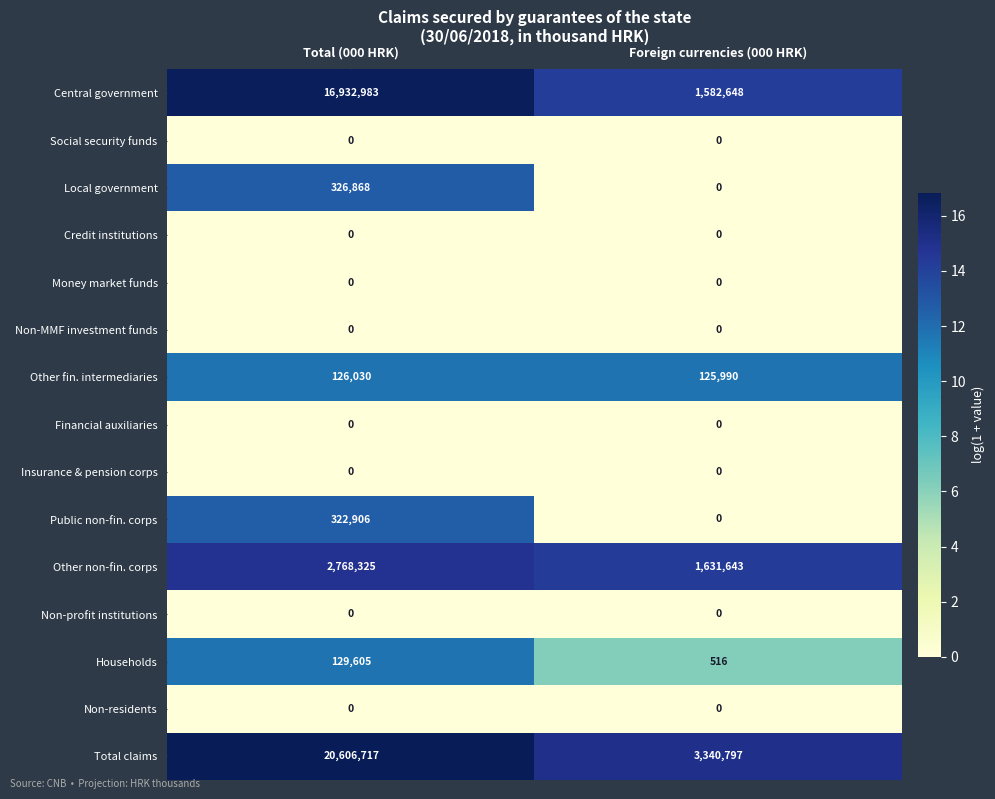

Reading right to left, extract all data points from this chart.

Central government: Foreign currencies (000 HRK)=1582648	Total (000 HRK)=16932983
Social security funds: Foreign currencies (000 HRK)=0	Total (000 HRK)=0
Local government: Foreign currencies (000 HRK)=0	Total (000 HRK)=326868
Credit institutions: Foreign currencies (000 HRK)=0	Total (000 HRK)=0
Money market funds: Foreign currencies (000 HRK)=0	Total (000 HRK)=0
Non-MMF investment funds: Foreign currencies (000 HRK)=0	Total (000 HRK)=0
Other fin. intermediaries: Foreign currencies (000 HRK)=125990	Total (000 HRK)=126030
Financial auxiliaries: Foreign currencies (000 HRK)=0	Total (000 HRK)=0
Insurance & pension corps: Foreign currencies (000 HRK)=0	Total (000 HRK)=0
Public non-fin. corps: Foreign currencies (000 HRK)=0	Total (000 HRK)=322906
Other non-fin. corps: Foreign currencies (000 HRK)=1631643	Total (000 HRK)=2768325
Non-profit institutions: Foreign currencies (000 HRK)=0	Total (000 HRK)=0
Households: Foreign currencies (000 HRK)=516	Total (000 HRK)=129605
Non-residents: Foreign currencies (000 HRK)=0	Total (000 HRK)=0
Total claims: Foreign currencies (000 HRK)=3340797	Total (000 HRK)=20606717